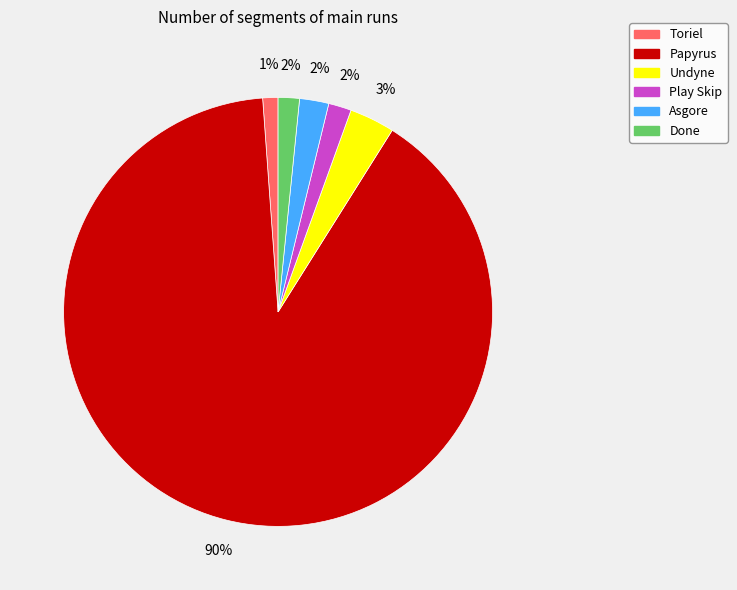

Which slice is the largest?

Papyrus